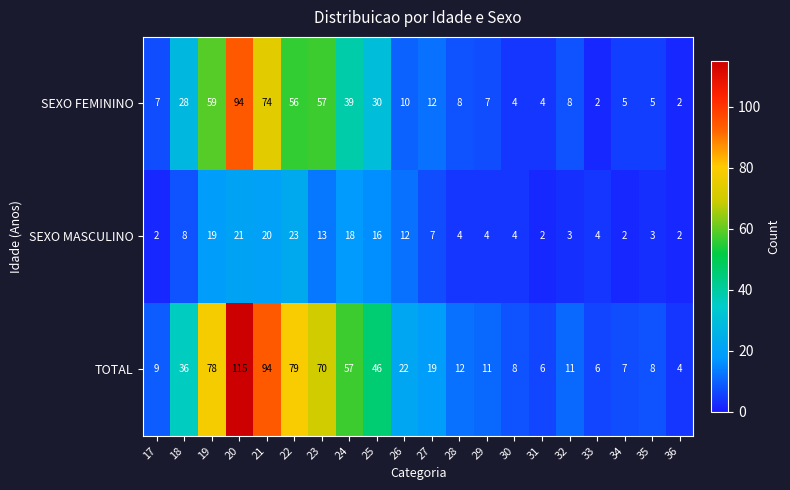

What is the sum of all SEXO FEMININO values?

511